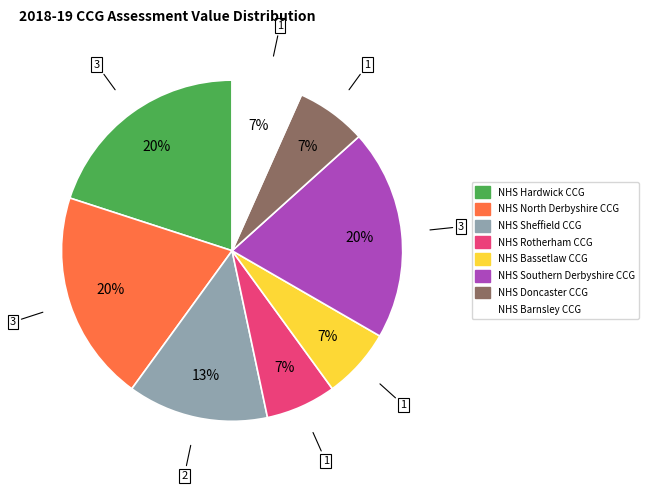

The NHS Hardwick CCG slice represents 5% of the pie. True or false?

False